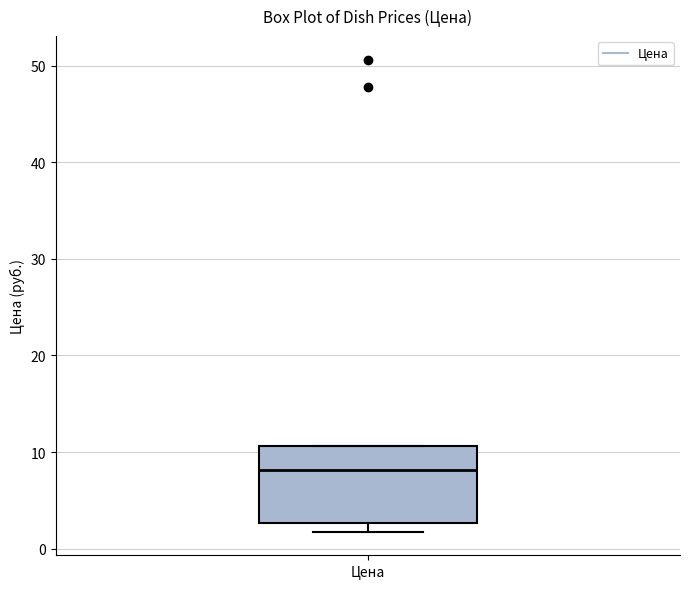

Read this box plot against the y-axis: the position of the median line, the range covered by the box, and the ends of both whiskers. The values are not printed on the chart, so give them approximately, as read against the axis.

median 8, box 3 to 11, whiskers 2 to 11